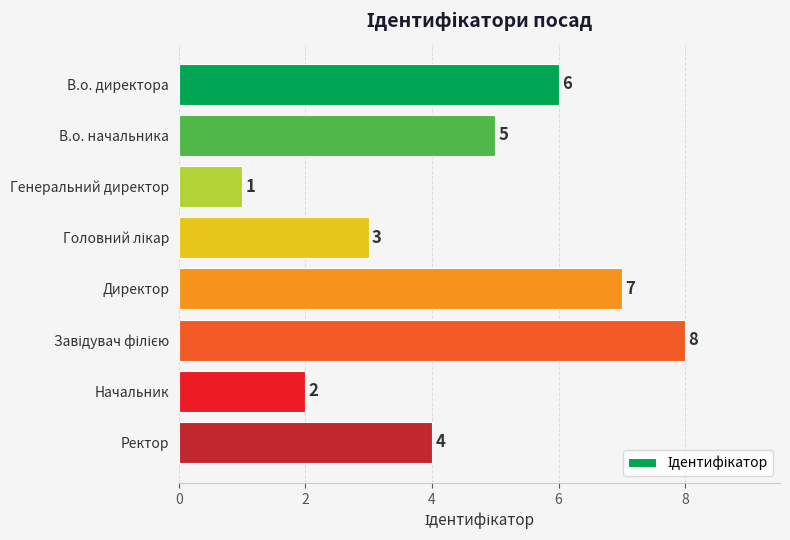

Reading bottom to top, list all the values displayed in this chart.

4	2	8	7	3	1	5	6